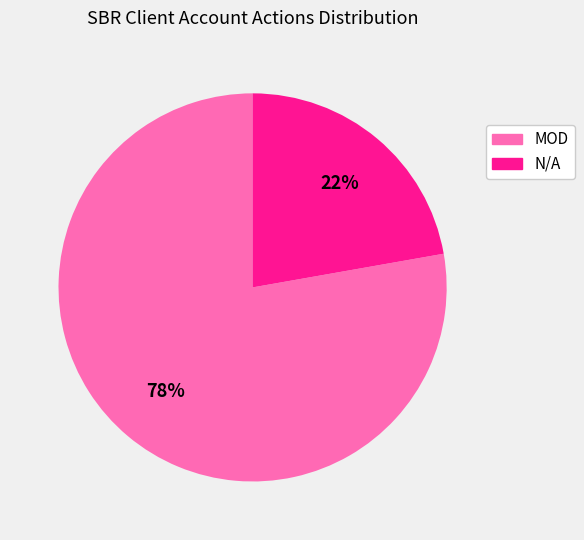

Is there any slice that represents more than half of the pie?

Yes